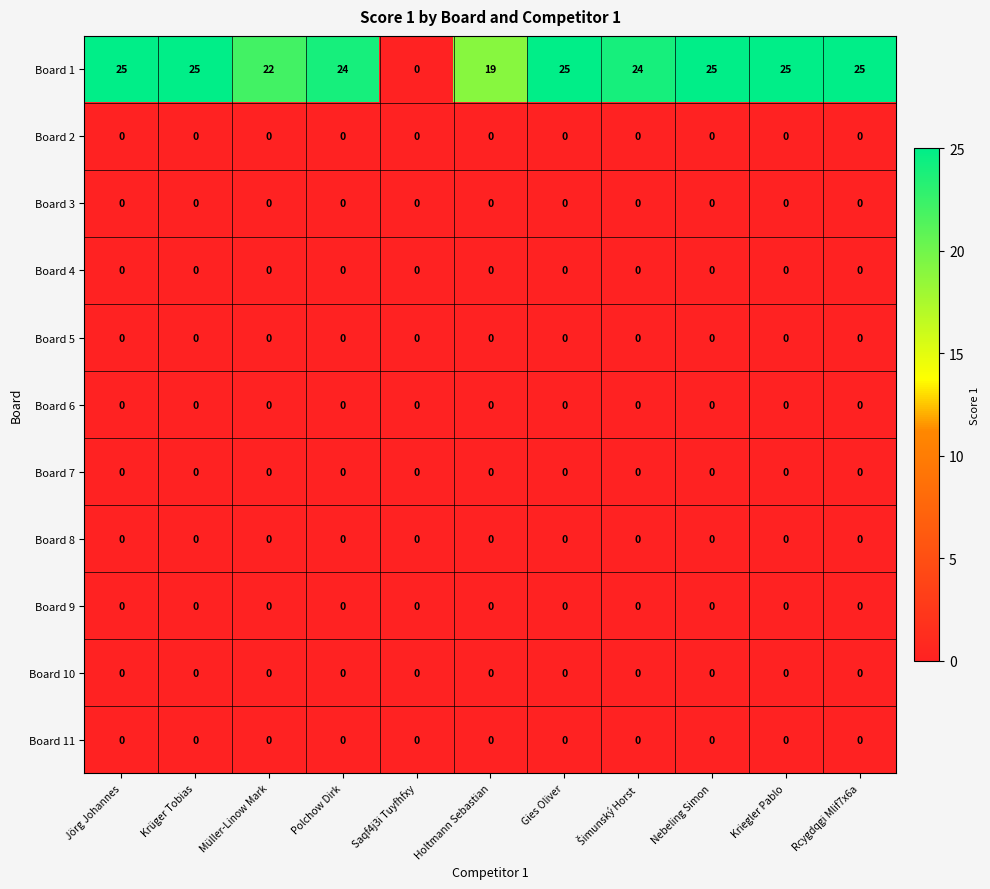

What is the total value across all series at Krüger Tobias?

25